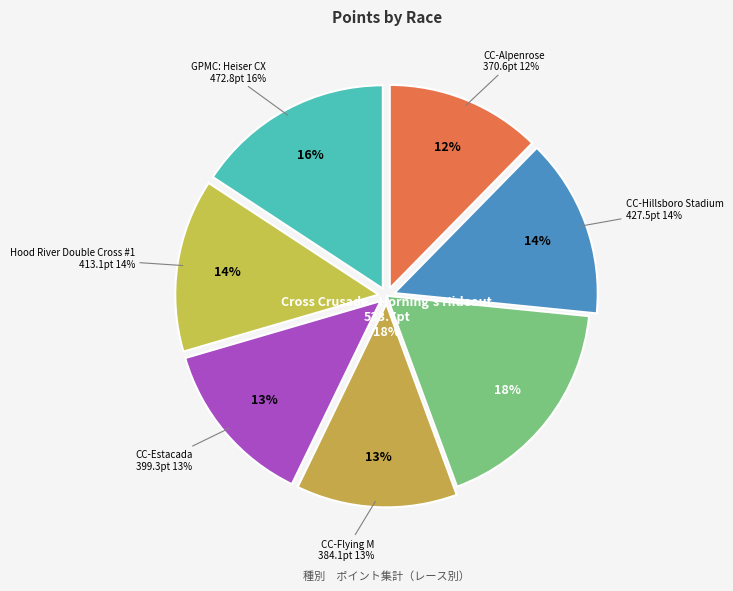

Rank the categories by value from highest to lowest.

Cross Crusade - Horning's Hideout, GPMC: Heiser CX, Cross Crusade - Hillsboro Stadium, Hood River Double Cross #1, Cross Crusade - Estacada, Cross Crusade - Flying M, Cross Crusade - Alpenrose